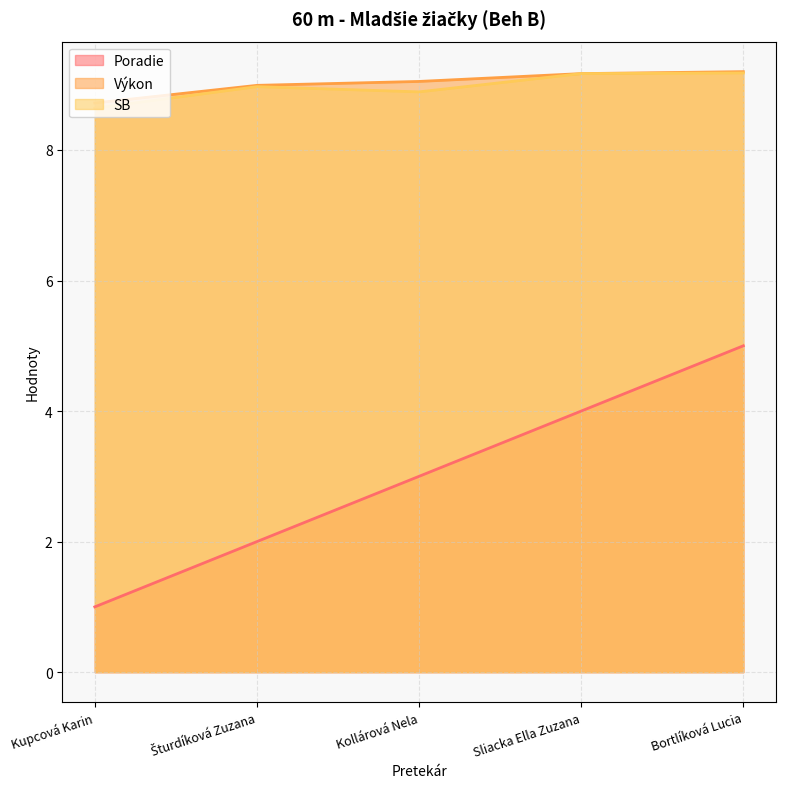

What is the smallest value displayed?

1.0